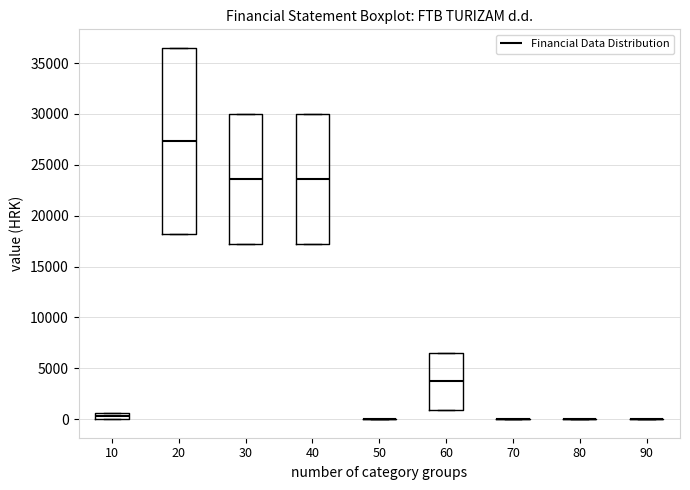

Comparing the boxes themselves (not the whiskers), which one is the tallest?

20